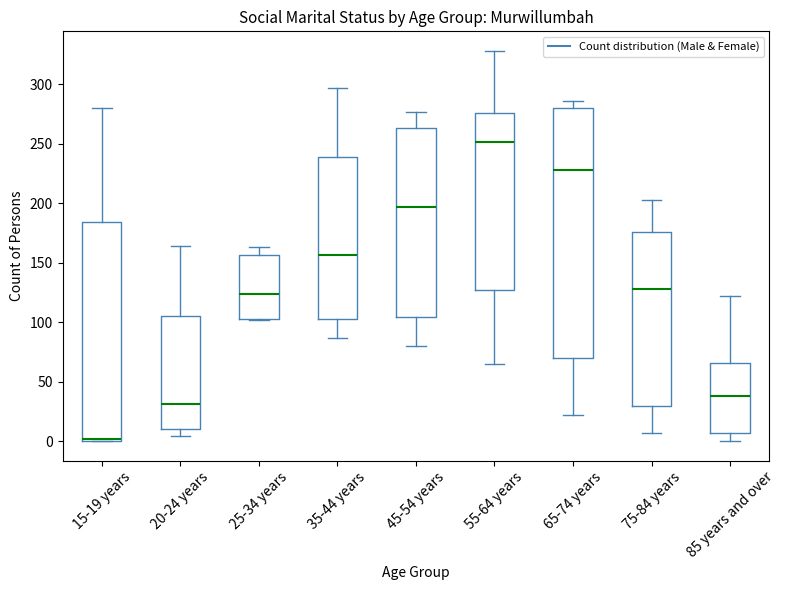

Reading left to right, transcribe this box plot: for each box, give where its median line is, the range the box spans, and where its two whiskers end, as read against the y-axis. The values are not printed on the chart, so give them approximately, as read against the axis.

15-19 years: median 0, box 0 to 185, whiskers 0 to 280
20-24 years: median 30, box 10 to 105, whiskers 5 to 165
25-34 years: median 125, box 105 to 155, whiskers 100 to 165
35-44 years: median 155, box 100 to 240, whiskers 85 to 295
45-54 years: median 195, box 105 to 265, whiskers 80 to 275
55-64 years: median 250, box 125 to 275, whiskers 65 to 330
65-74 years: median 230, box 70 to 280, whiskers 20 to 285
75-84 years: median 130, box 30 to 175, whiskers 5 to 205
85 years and over: median 40, box 5 to 65, whiskers 0 to 120